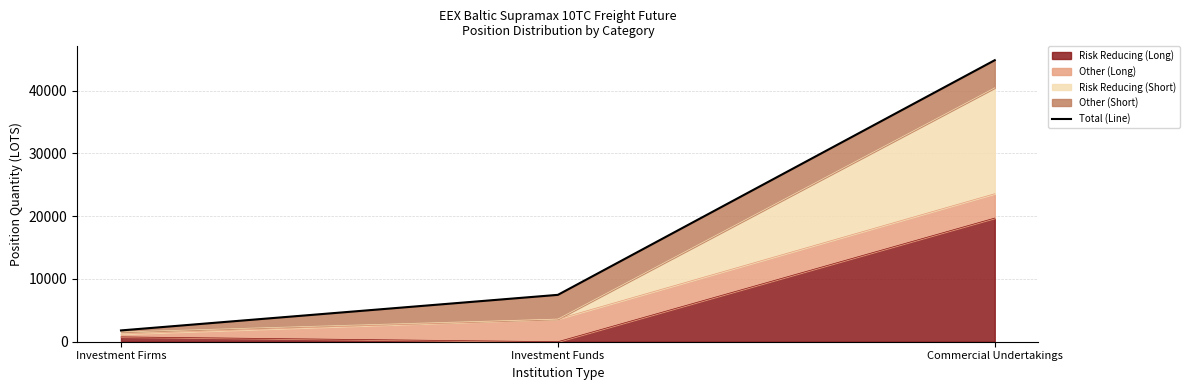

What is the approximate value at Investment Firms?

1801.0